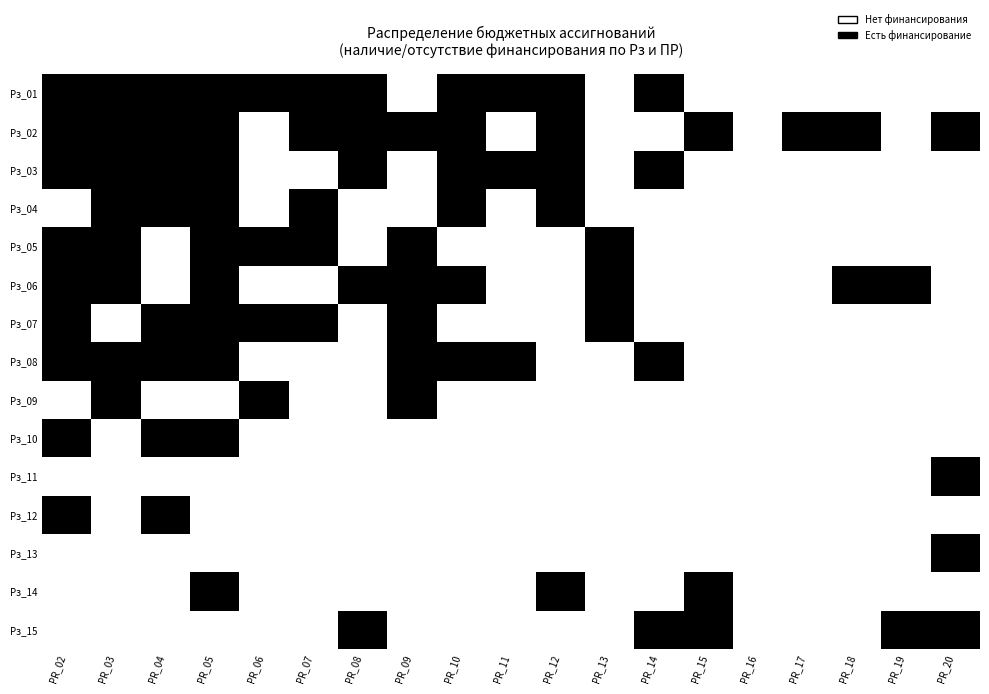

At which category is the sum across all series the highest?

PR_05